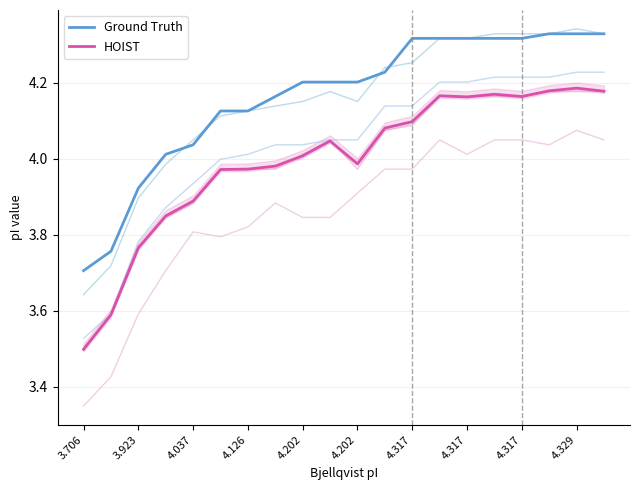

How many lines are shown in the chart?

6